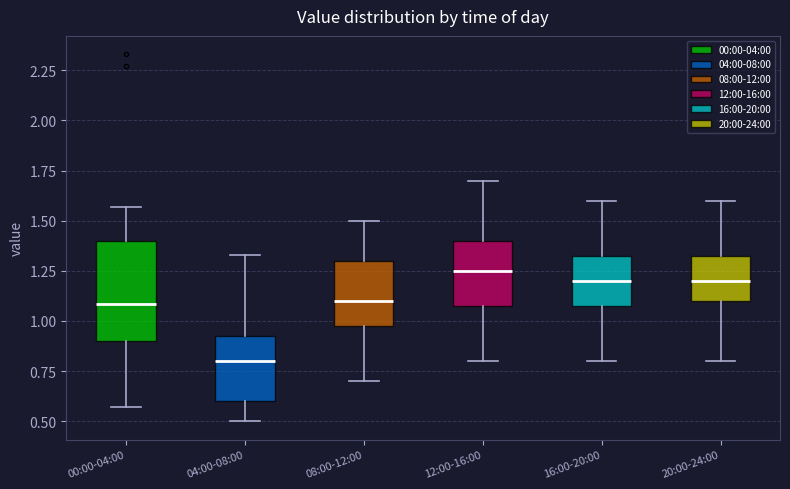

Which box has the lowest median line?

04:00-08:00